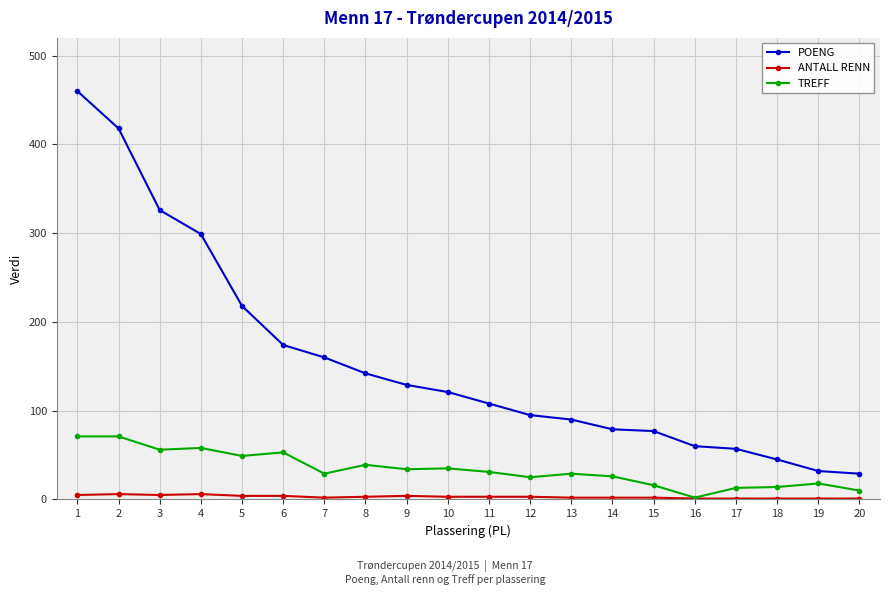

Rank the series by their maximum value, from lowest to highest.

ANTALL RENN, TREFF, POENG